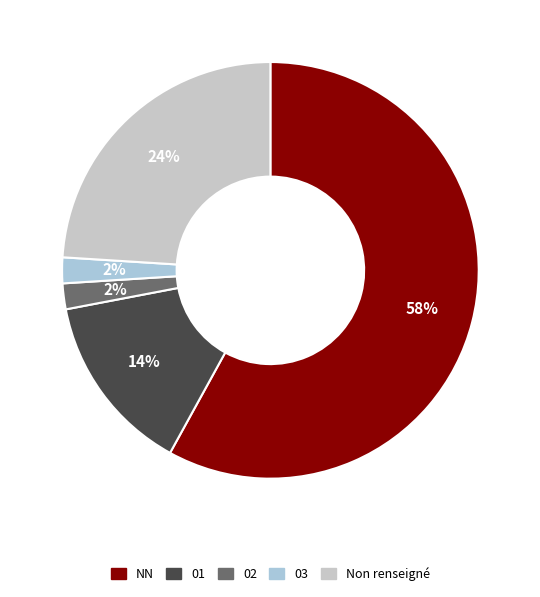

Which slice represents more than half of the pie?

NN